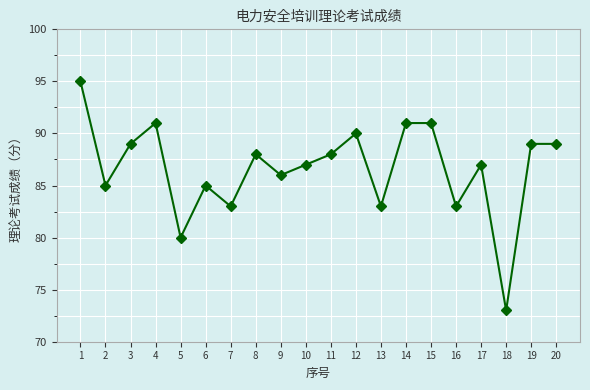

Read the value at 10, to the nearest 10.

90